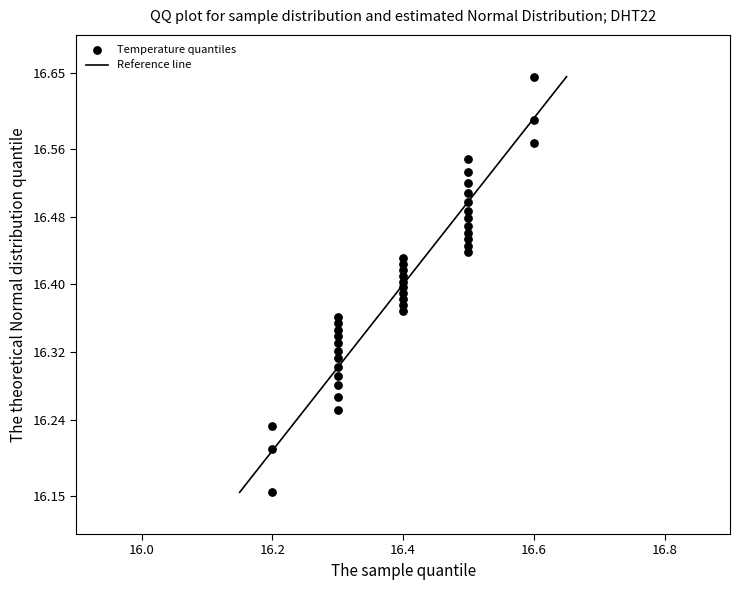

What is the range of Y values (max minus min)?

0.5